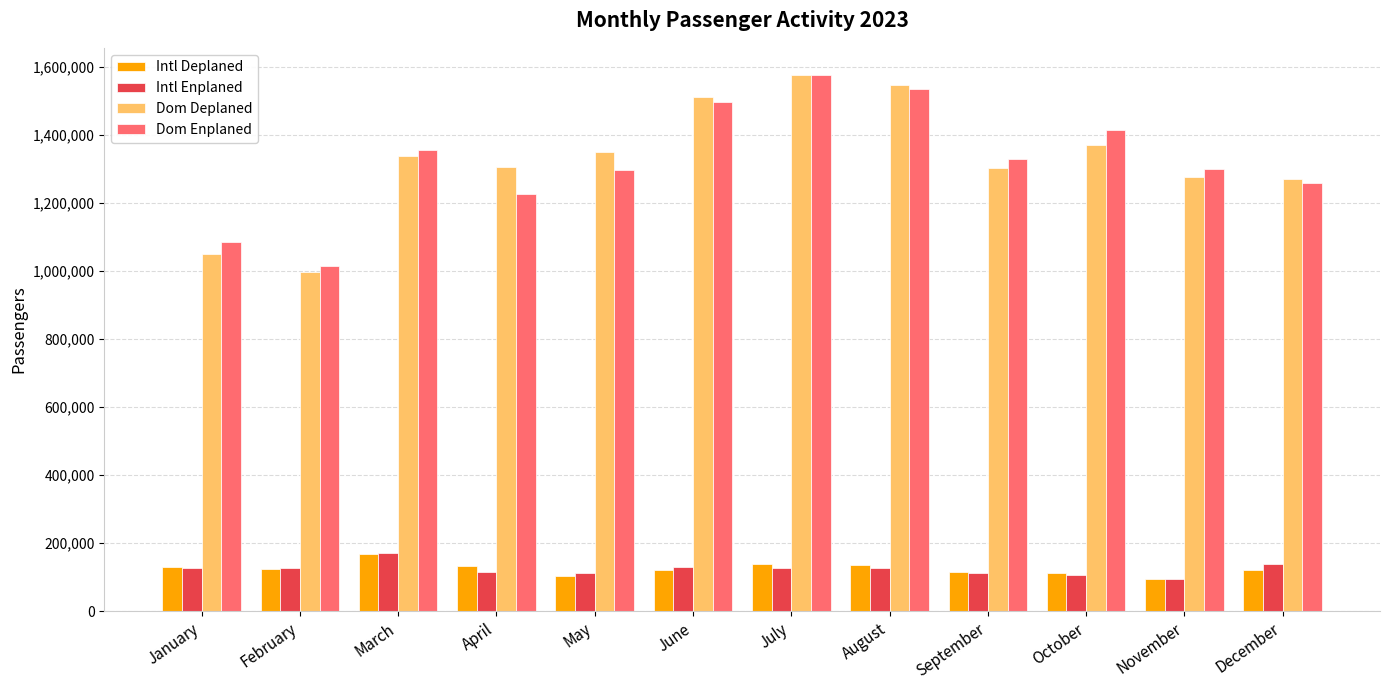

Read the Dom Enplaned value at June.

1495883